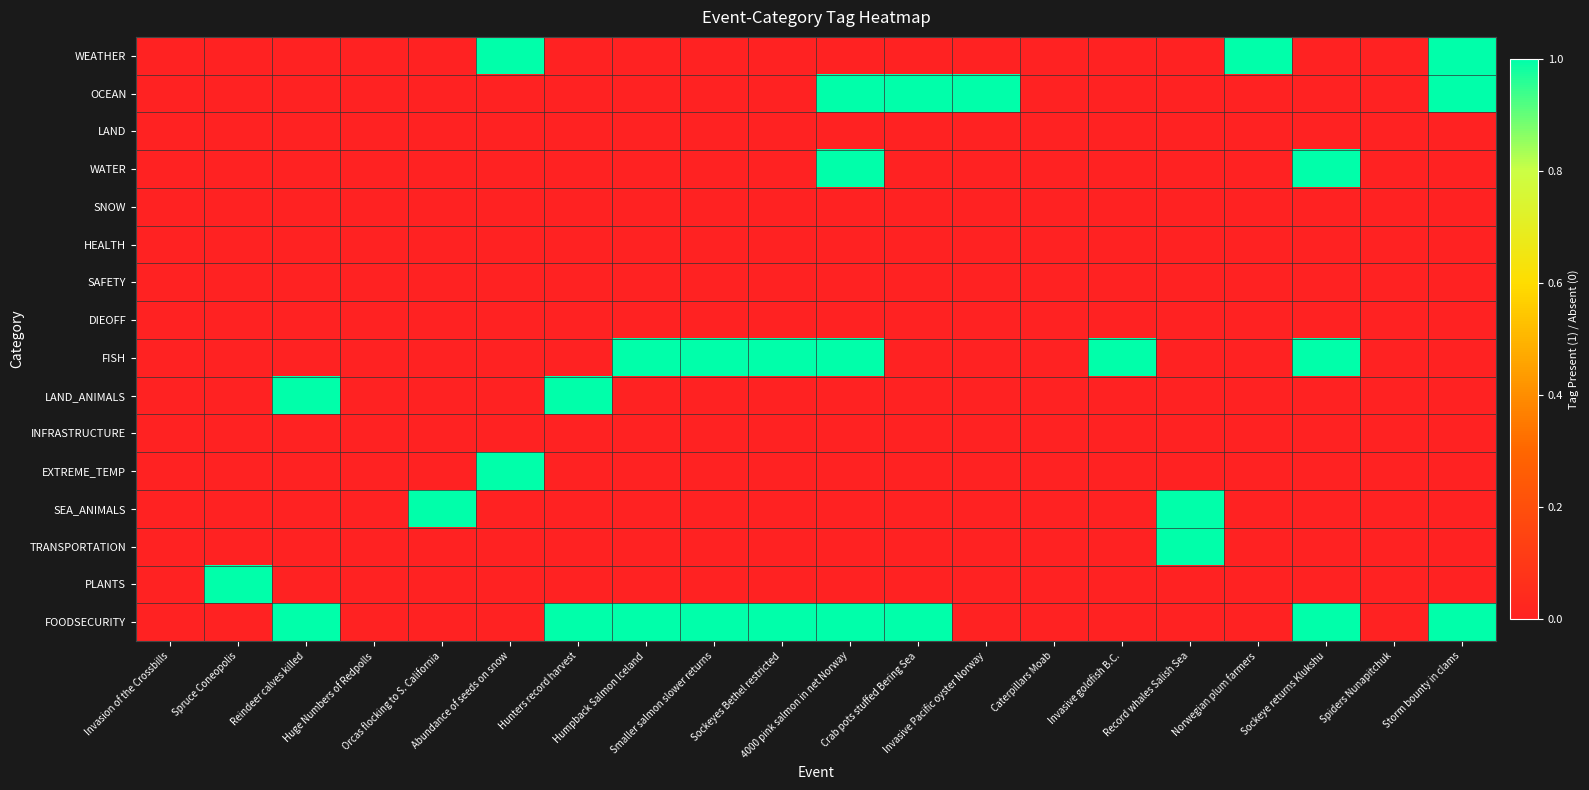

What is the spread (max minus min) of values at Orcas flocking to S. California?

1